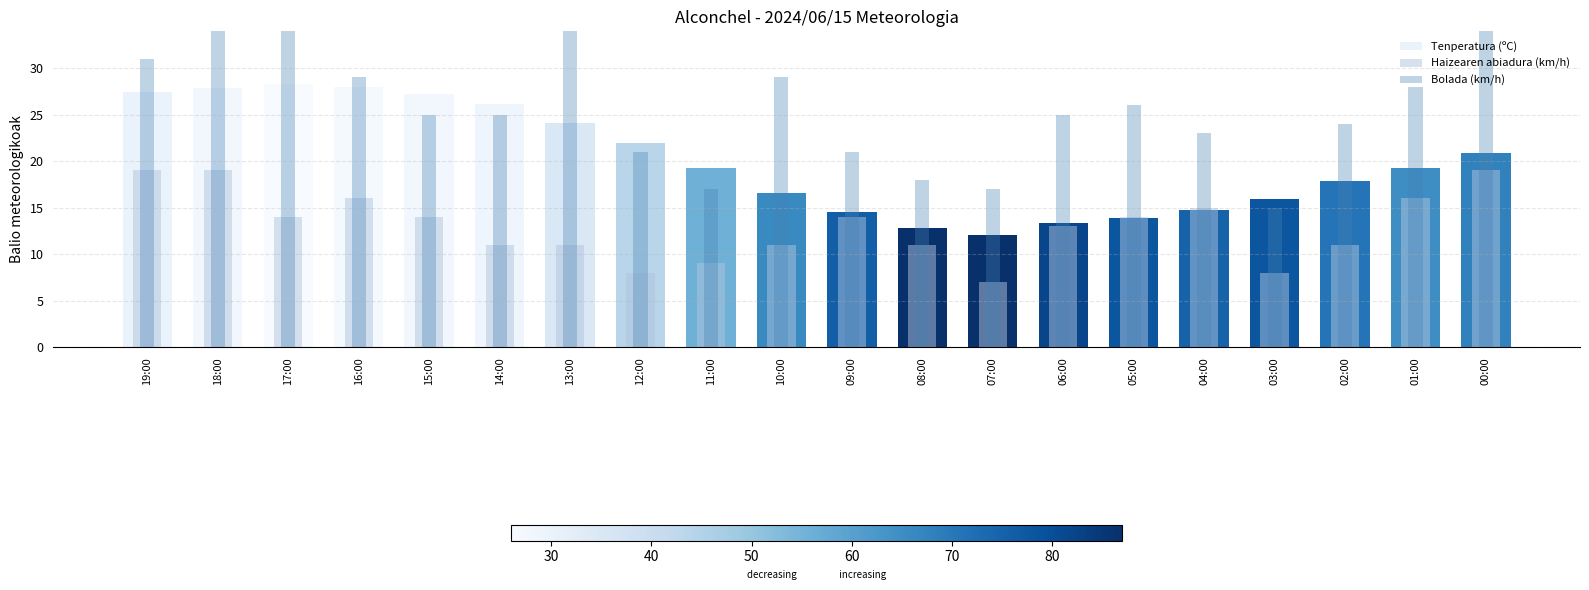

Reading left to right, what are all the values shown in this chart?

Tenperatura (ºC): 27.4	27.9	28.3	28.0	27.2	26.1	24.1	21.9	19.3	16.6	14.5	12.8	12.1	13.3	13.9	14.8	15.9	17.9	19.3	20.9
Haizearen abiadura (km/h): 19.0	19.0	14.0	16.0	14.0	11.0	11.0	8.0	9.0	11.0	14.0	11.0	7.0	13.0	14.0	15.0	8.0	11.0	16.0	19.0
Bolada (km/h): 31.0	37.0	42.0	29.0	25.0	25.0	42.0	21.0	17.0	29.0	21.0	18.0	17.0	25.0	26.0	23.0	15.0	24.0	28.0	35.0